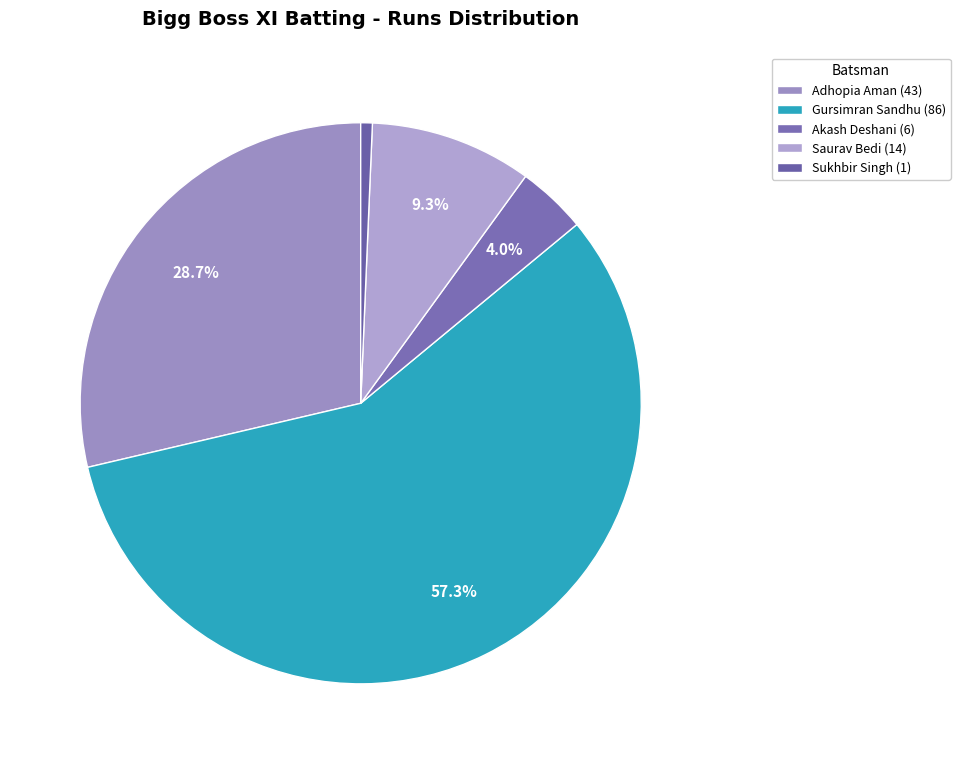

How many slices are in this pie chart?

5